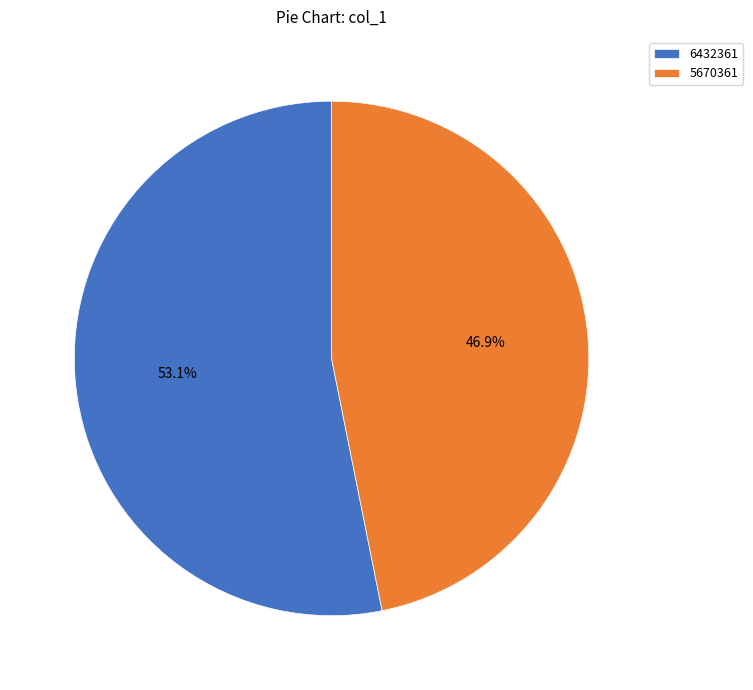

Which slice is the largest?

6432361